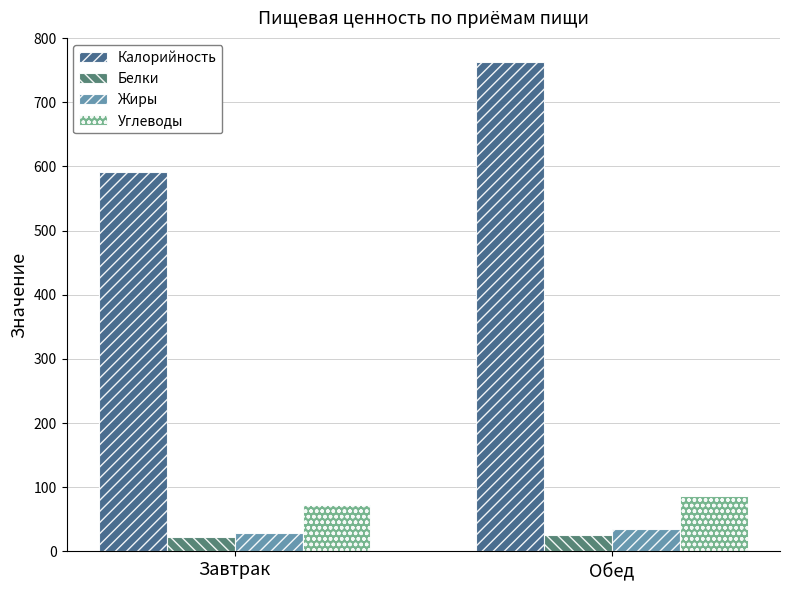

Which series has the largest range (max minus min)?

Калорийность